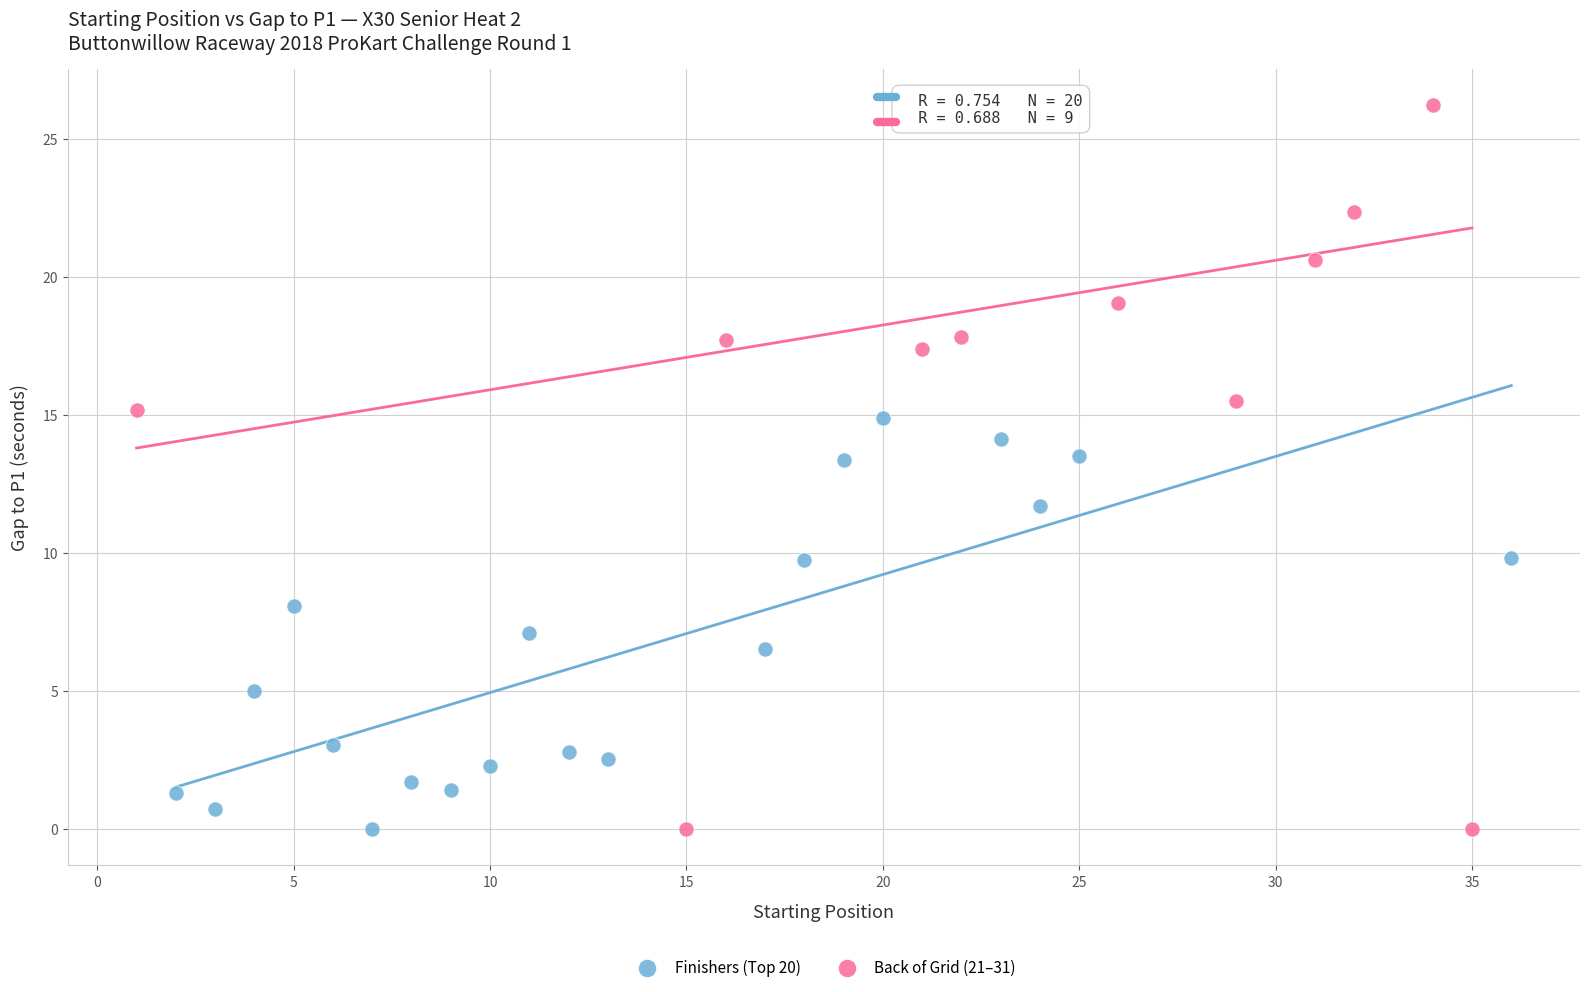

Which series contains the highest Y value?

Back of Grid (21–31)